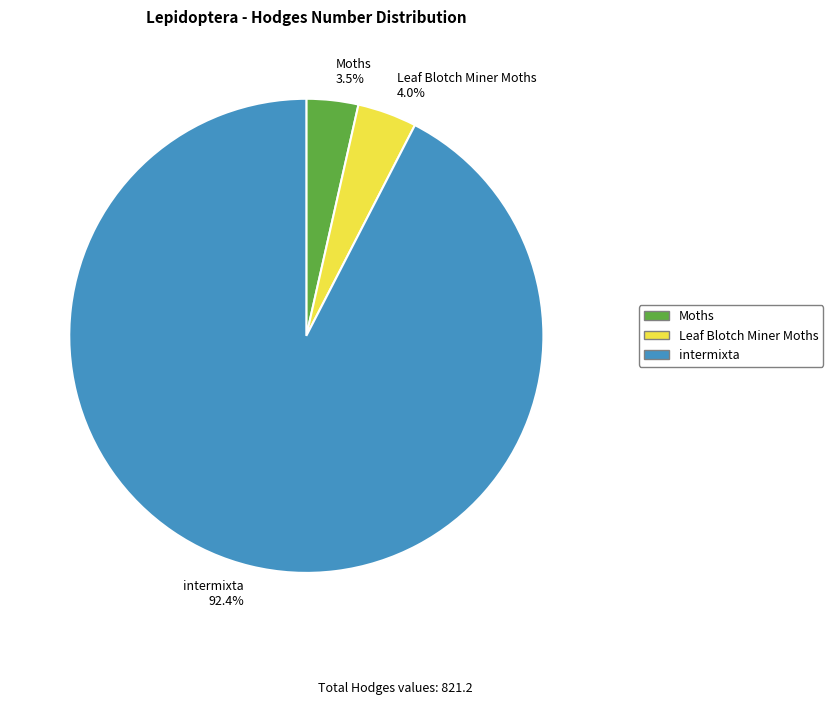

Which category has the biggest portion of the pie?

intermixta